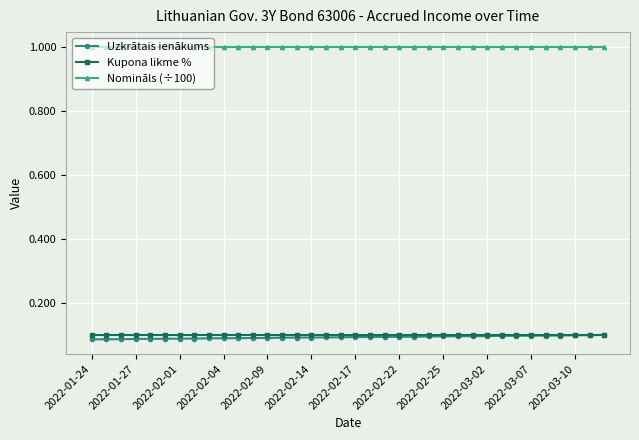

True or false: Kupona likme % and Nomināls (÷100) intersect in this chart.

False